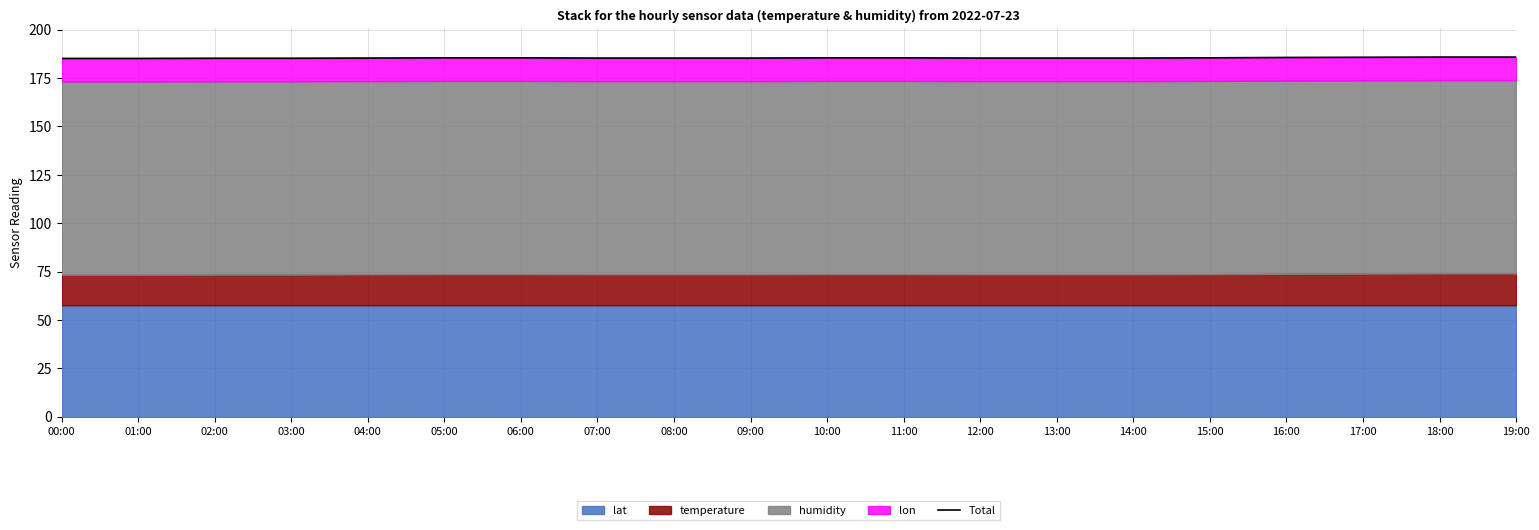

What is the smallest value displayed?

185.2